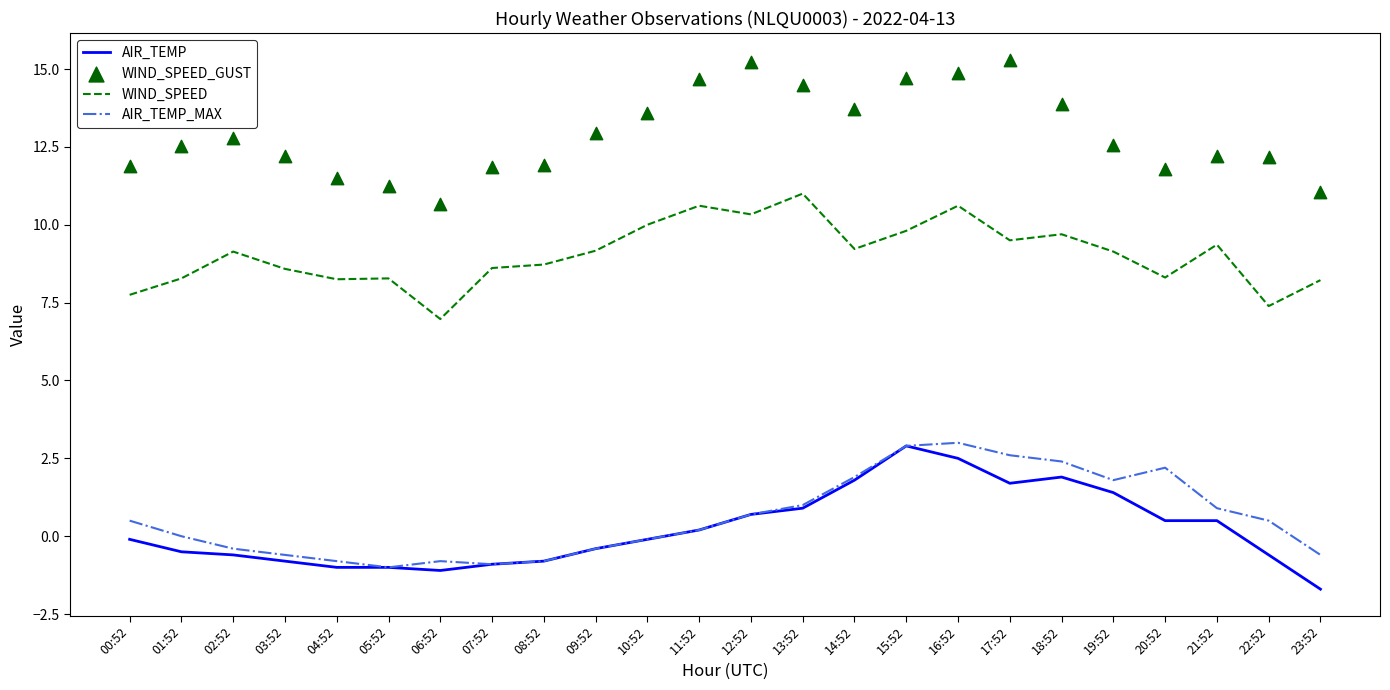

Which series has the largest total across all categories?

WIND_SPEED_GUST